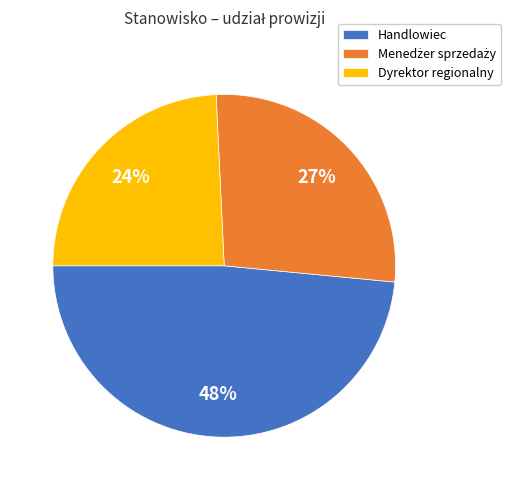

Is there any slice that represents more than half of the pie?

No